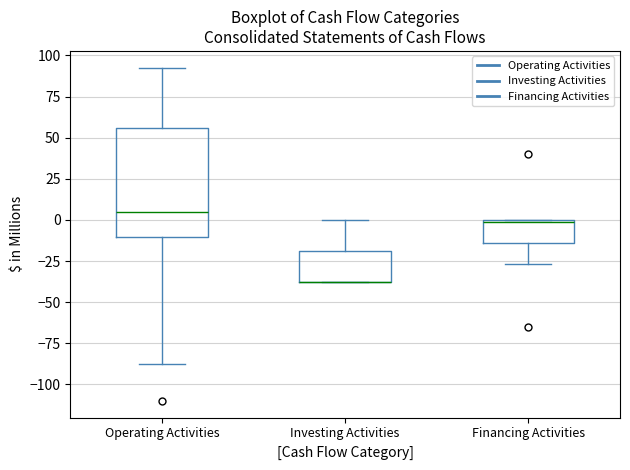

Reading left to right, read every box against the y-axis: the position of its median line, the range the box covers, and the ends of its whiskers. The values are not printed on the chart, so give them approximately, as read against the axis.

Operating Activities: median 5, box -10 to 55, whiskers -90 to 95
Investing Activities: median -40 (drawn on the box's lower edge), box -40 to -20, whiskers -40 to 0
Financing Activities: median 0, box -15 to 0, whiskers -25 to 0